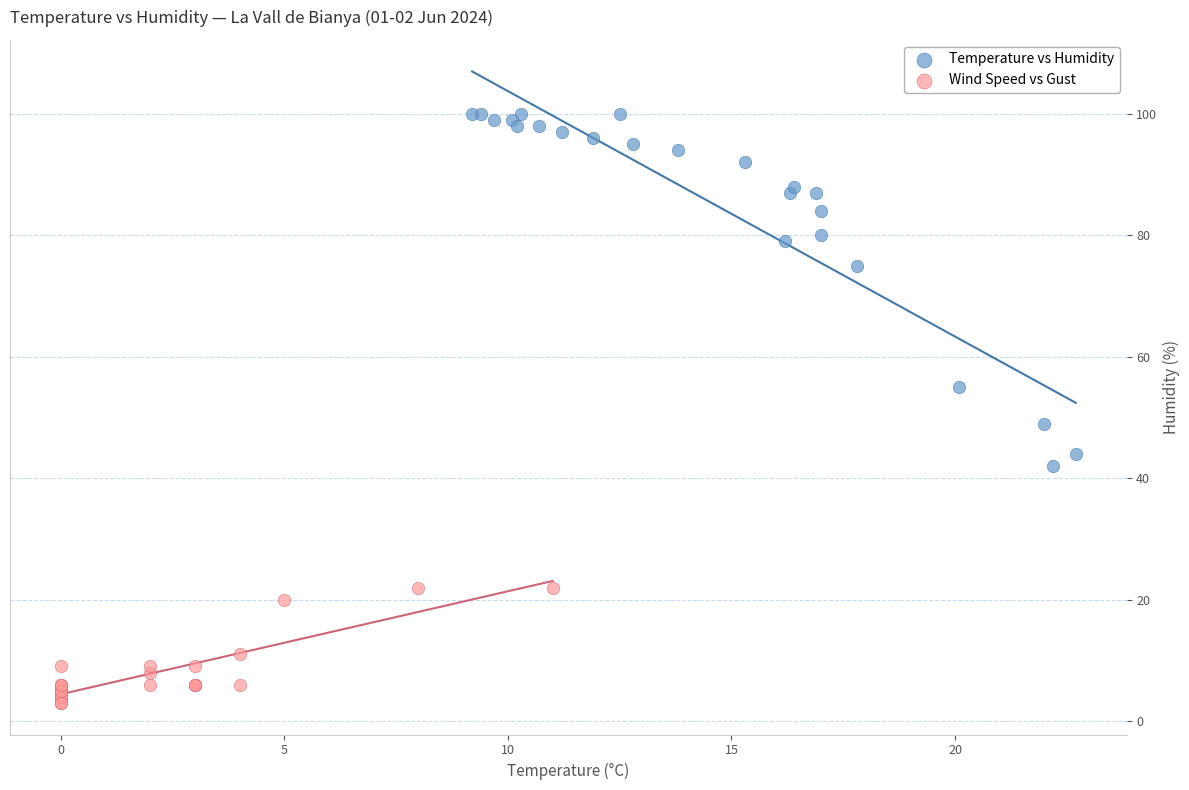

What are all the series names shown in the legend?

Temperature vs Humidity, Wind Speed vs Gust